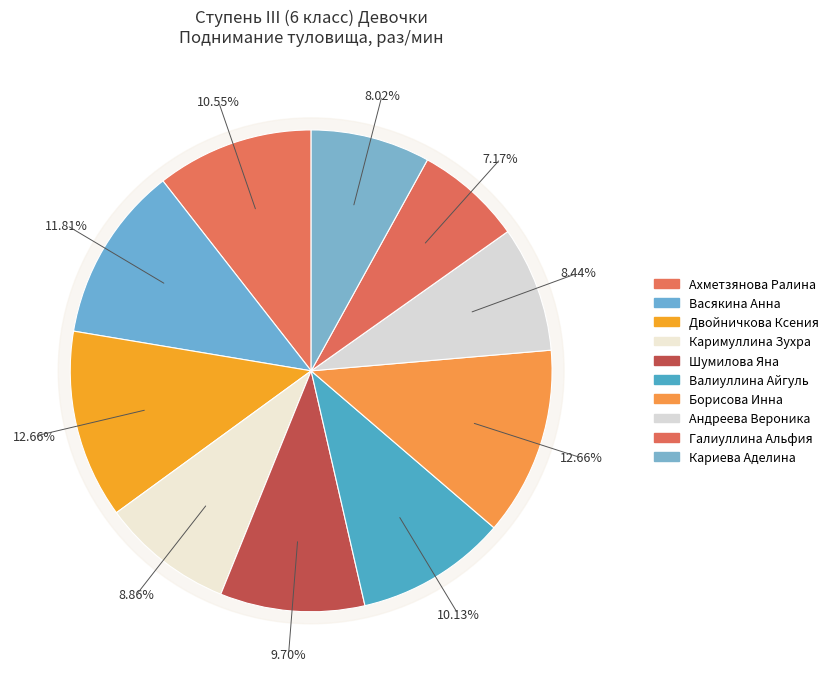

To the nearest percent, what portion does Шумилова Яна represent?

10%